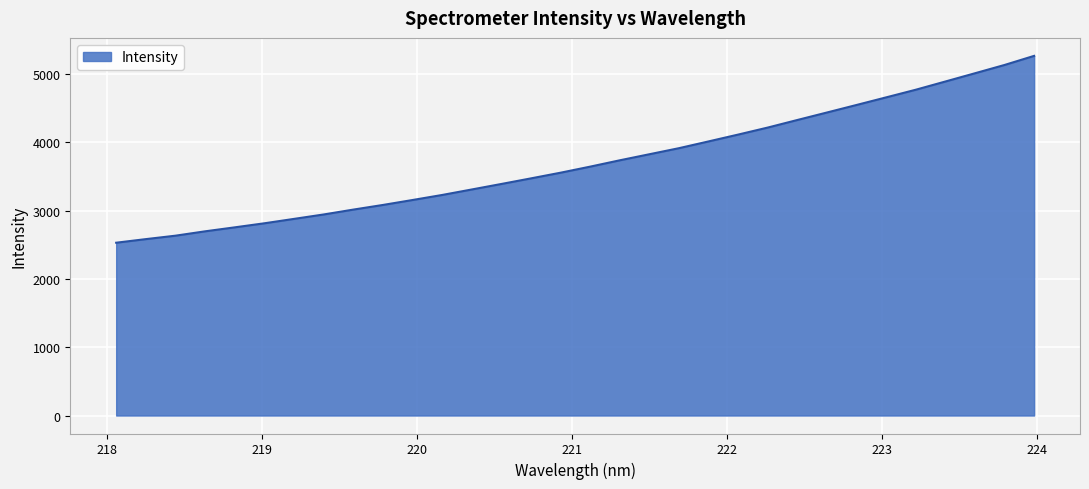

What is the maximum value shown in the chart?

5268.7